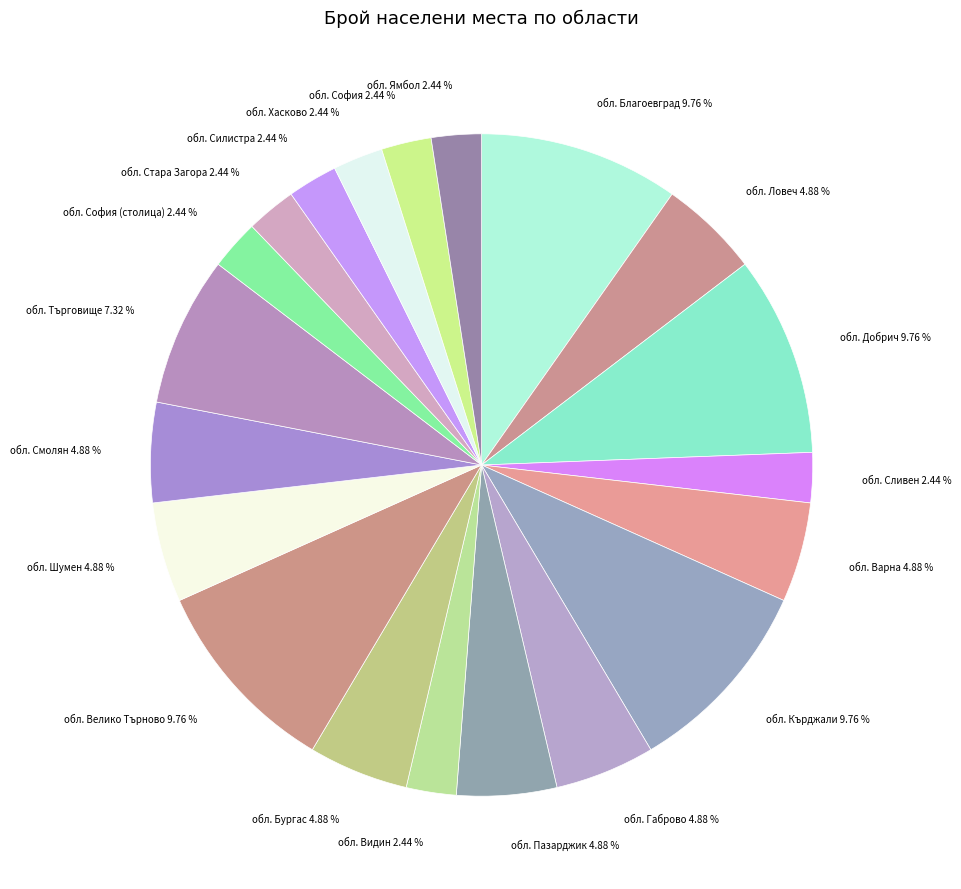

Approximately how many times larger is the value at обл. Стара Загора compared to обл. Пазарджик?

0.5